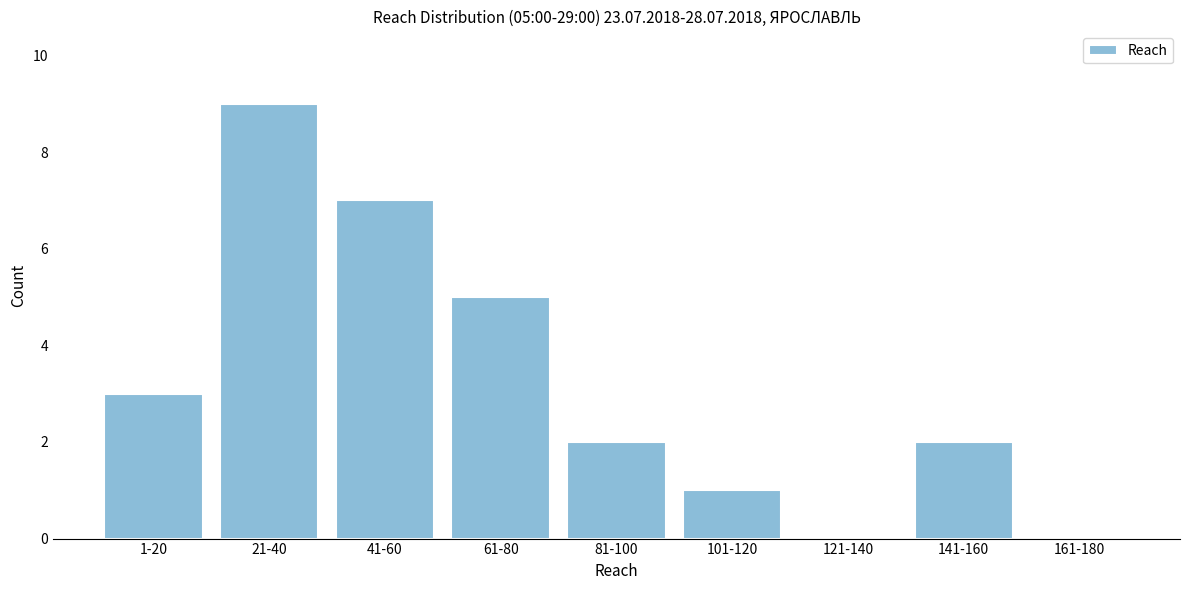

Reading left to right, extract all data points from this chart.

1-20=3	21-40=9	41-60=7	61-80=5	81-100=2	101-120=1	121-140=0	141-160=2	161-180=0